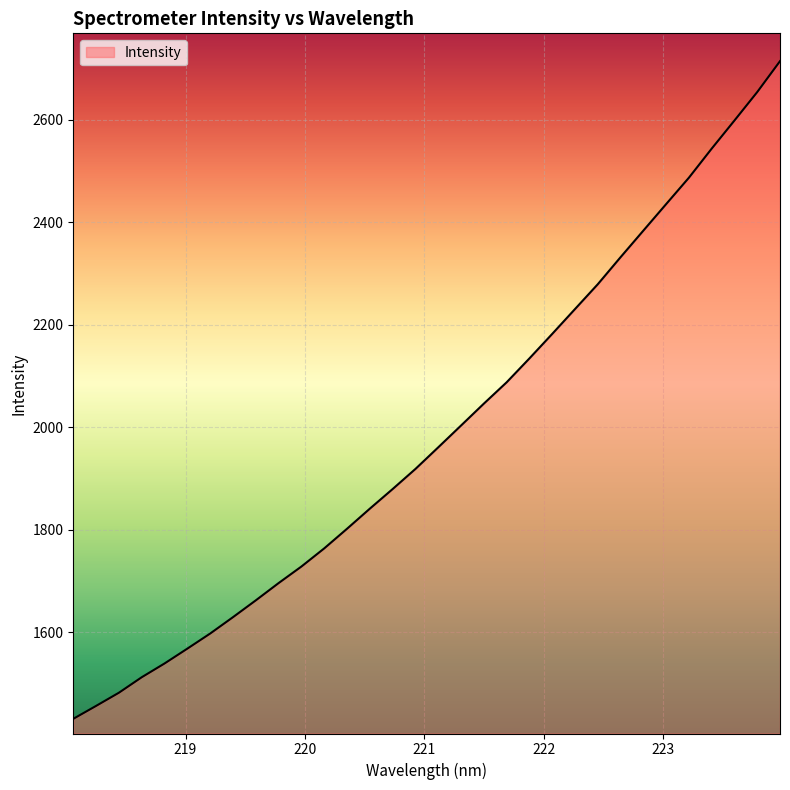

What is the smallest value displayed?

1431.0